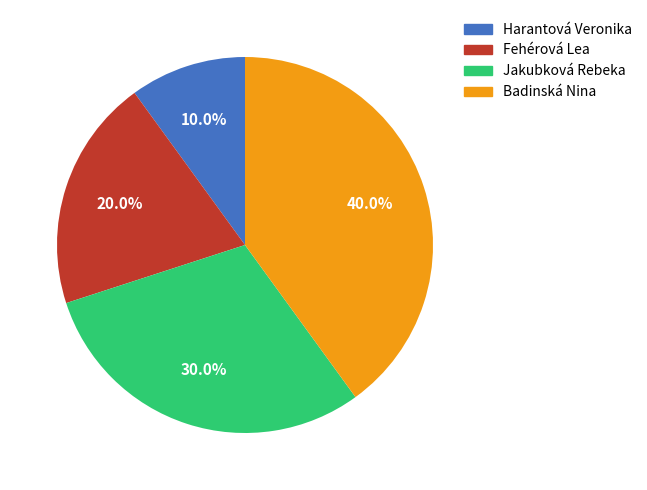

Is the sum of Jakubková Rebeka and Badinská Nina greater than half?

Yes